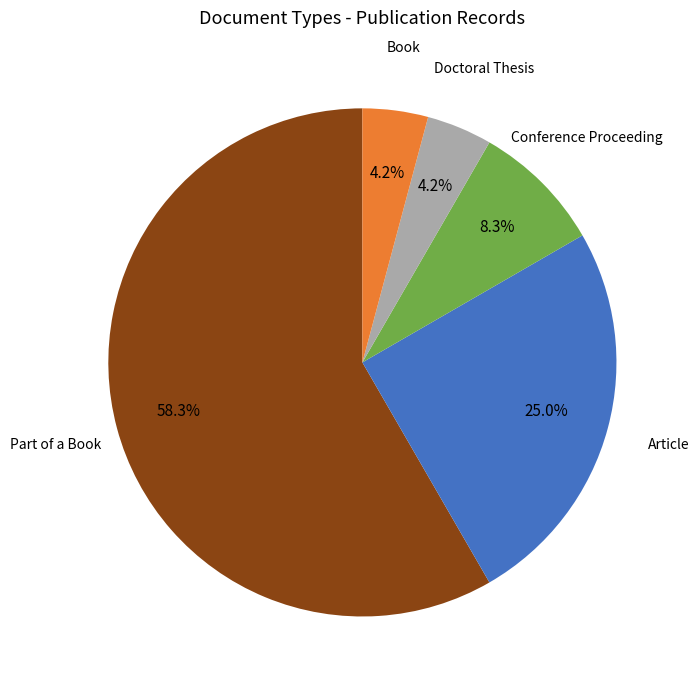

Approximately how many times larger is the value at Conference Proceeding compared to Article?

0.3